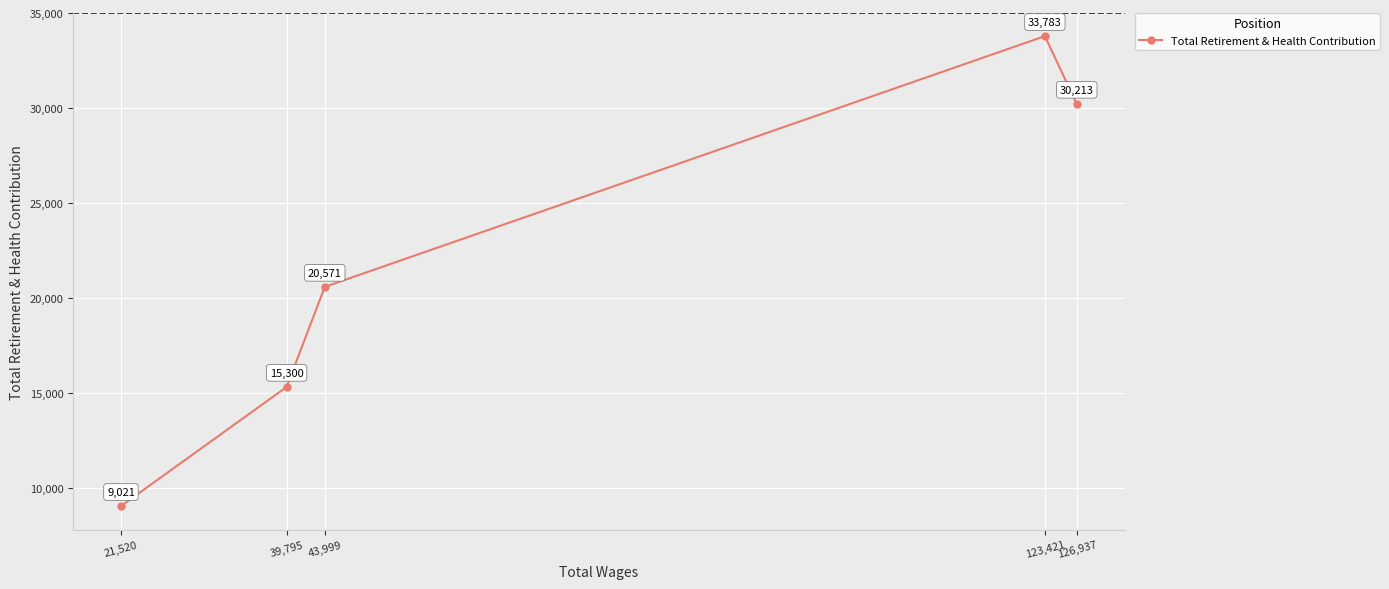

Count the values in the range 15300 to 30213.

3